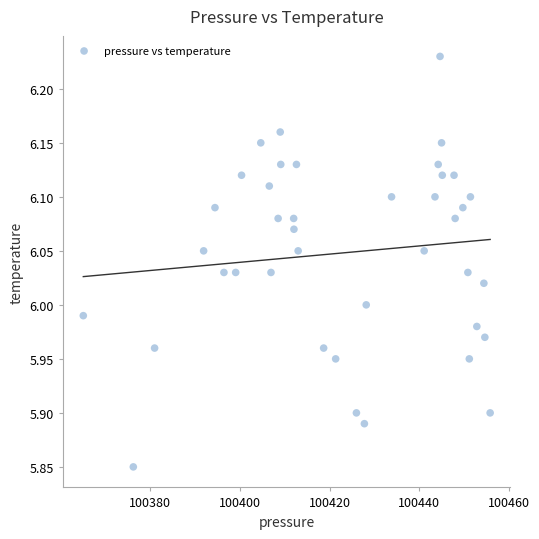

What is the range of X values (max minus min)?

90.8